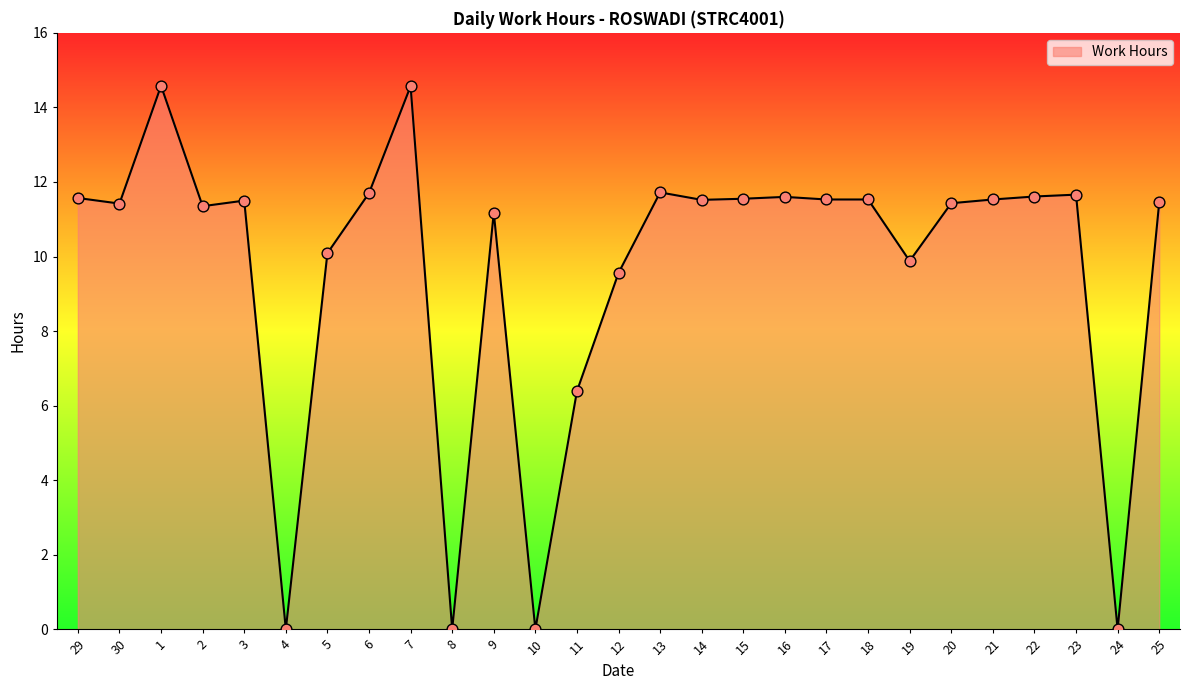

Approximately how many times larger is the value at 20 compared to 21?

1.0